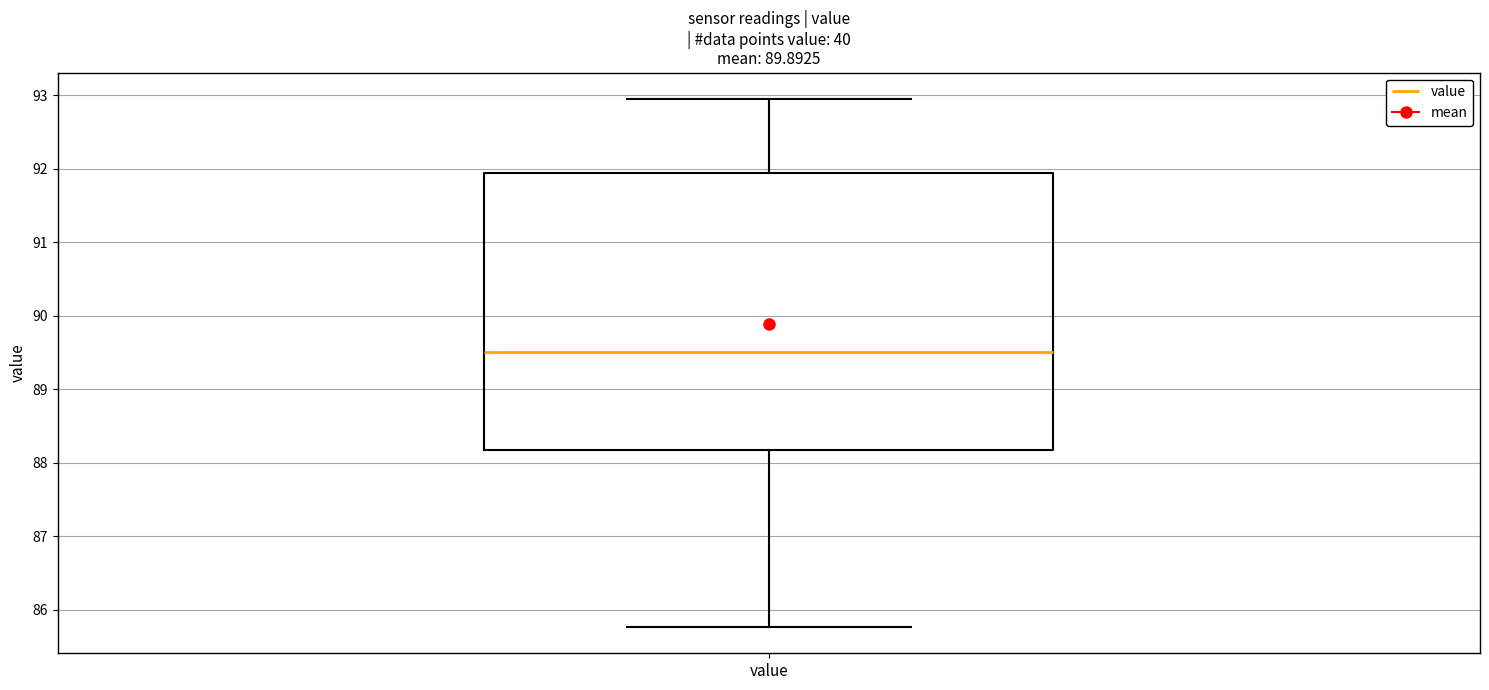

Transcribe this box plot: give where the median line is, the range the box spans, and where the two whiskers end, as read against the y-axis. The values are not printed on the chart, so give them approximately, as read against the axis.

median 89.5, box 88.2 to 91.9, whiskers 85.8 to 93.0